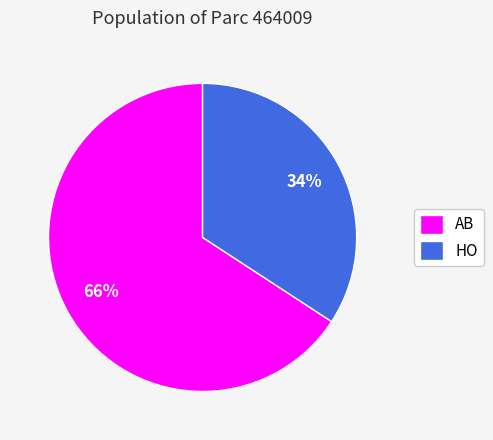

Combined, do HO and AB account for over 50%?

Yes